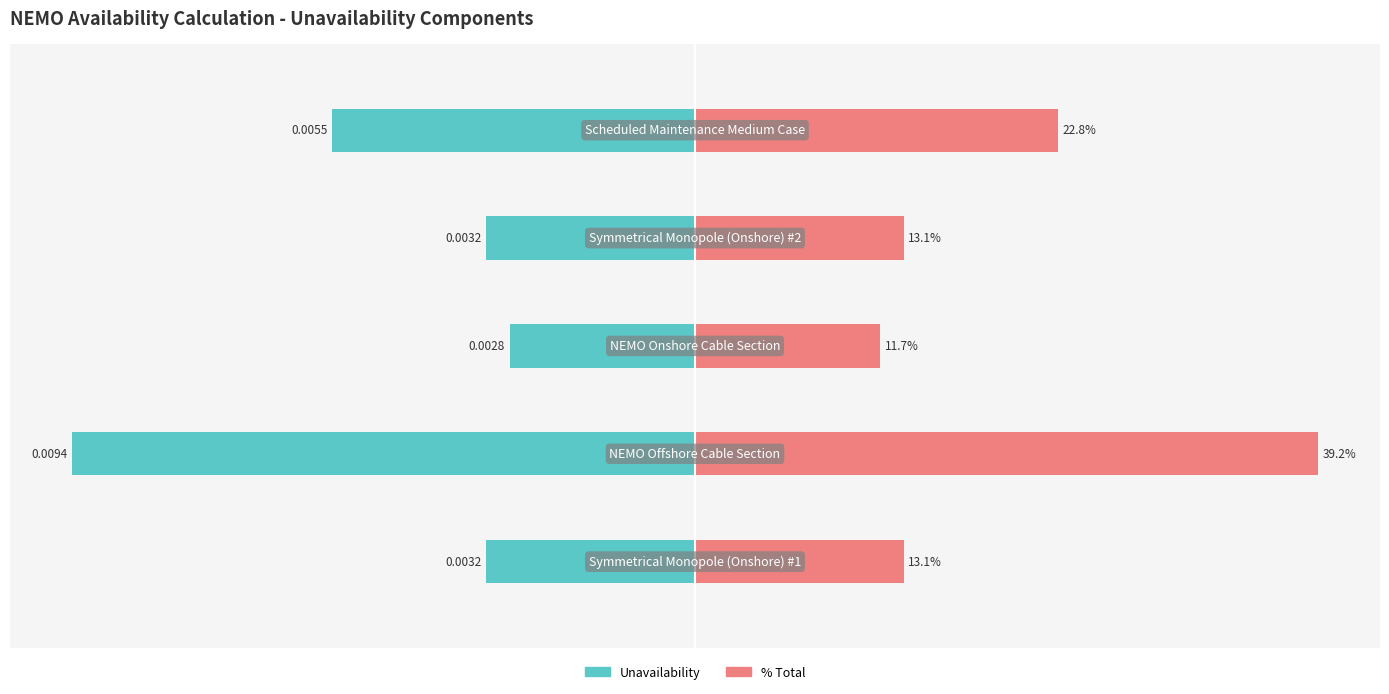

Rank the categories by % Total value from lowest to highest.

2, 0, 3, 4, 1